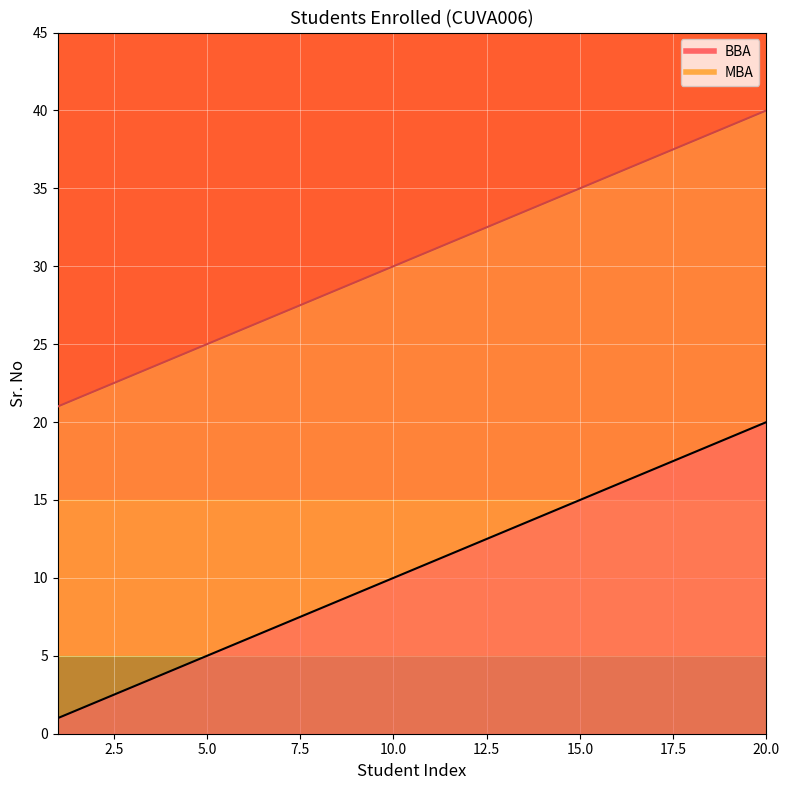

What is the difference between the MBA values at 2 and 5?

3